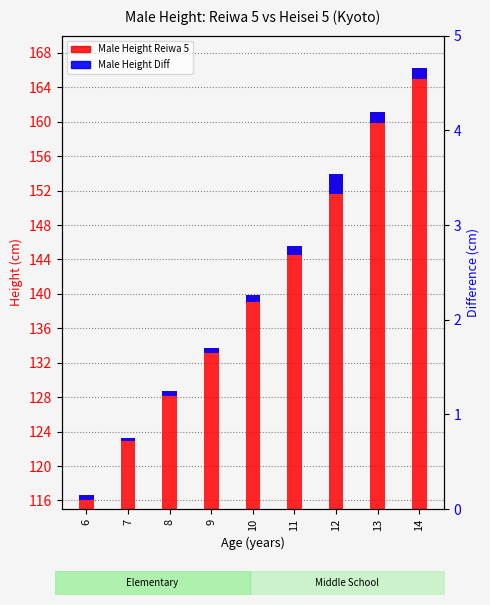

What is the maximum value for Male Height Diff?

2.3